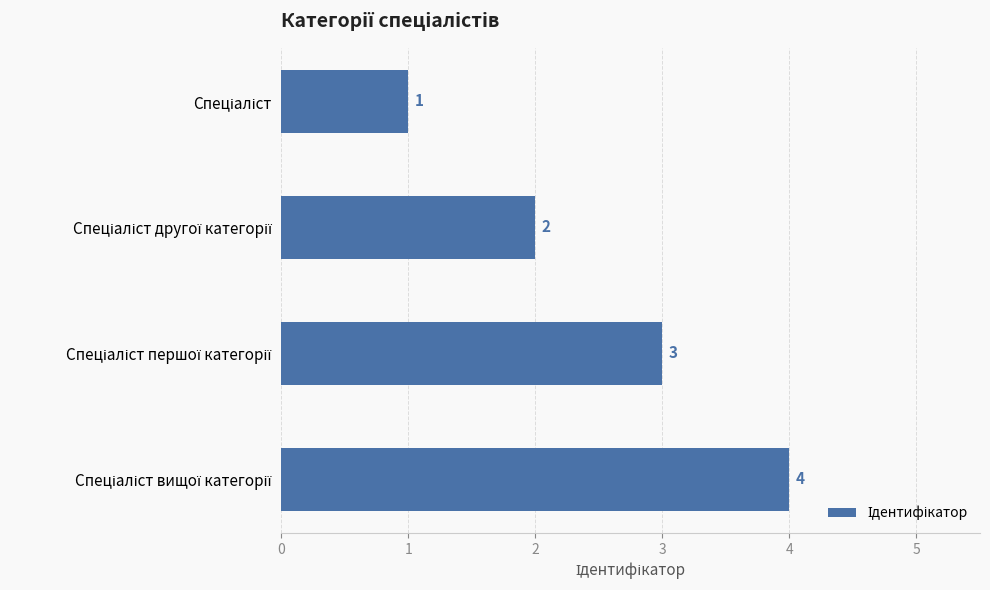

Count the values in the range 2 to 4.

3